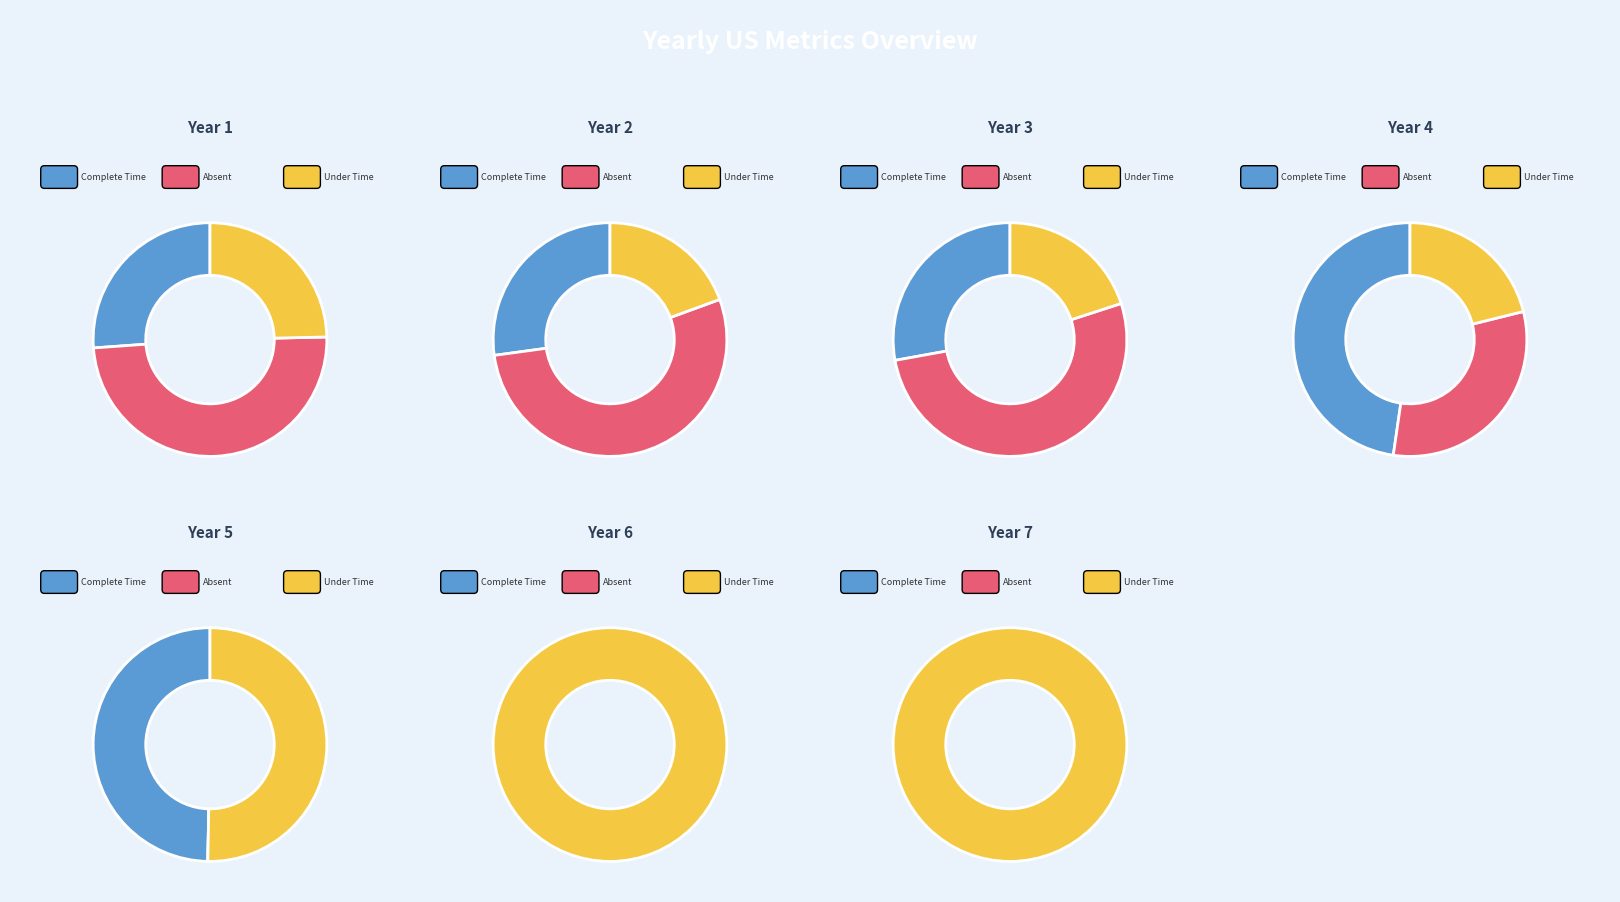

The Year 1 slice represents 52% of the pie. True or false?

False